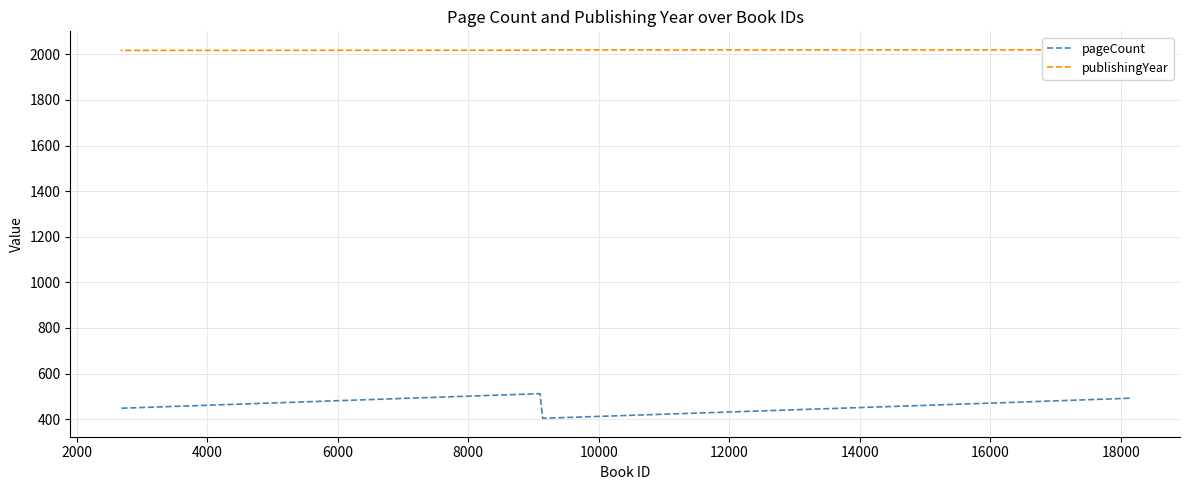

What is the average value of the pageCount series?

466